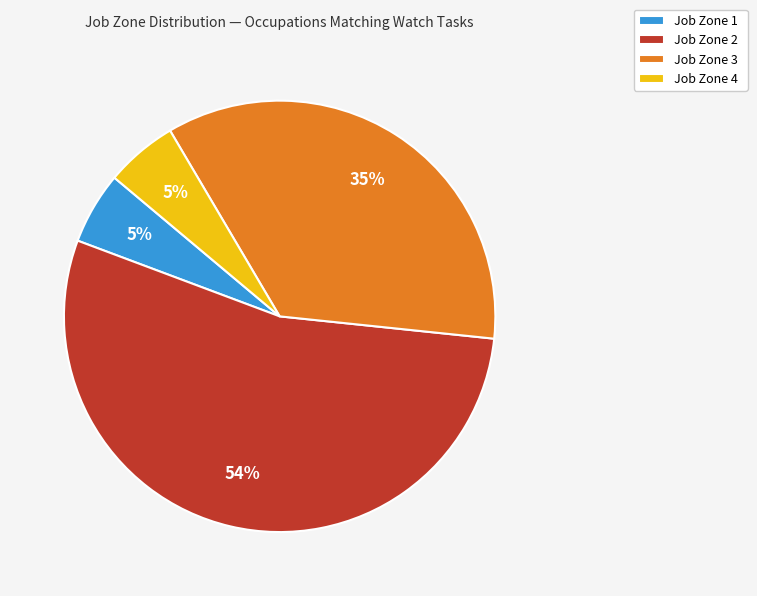

To the nearest percent, what percentage of the pie is Job Zone 3?

35%